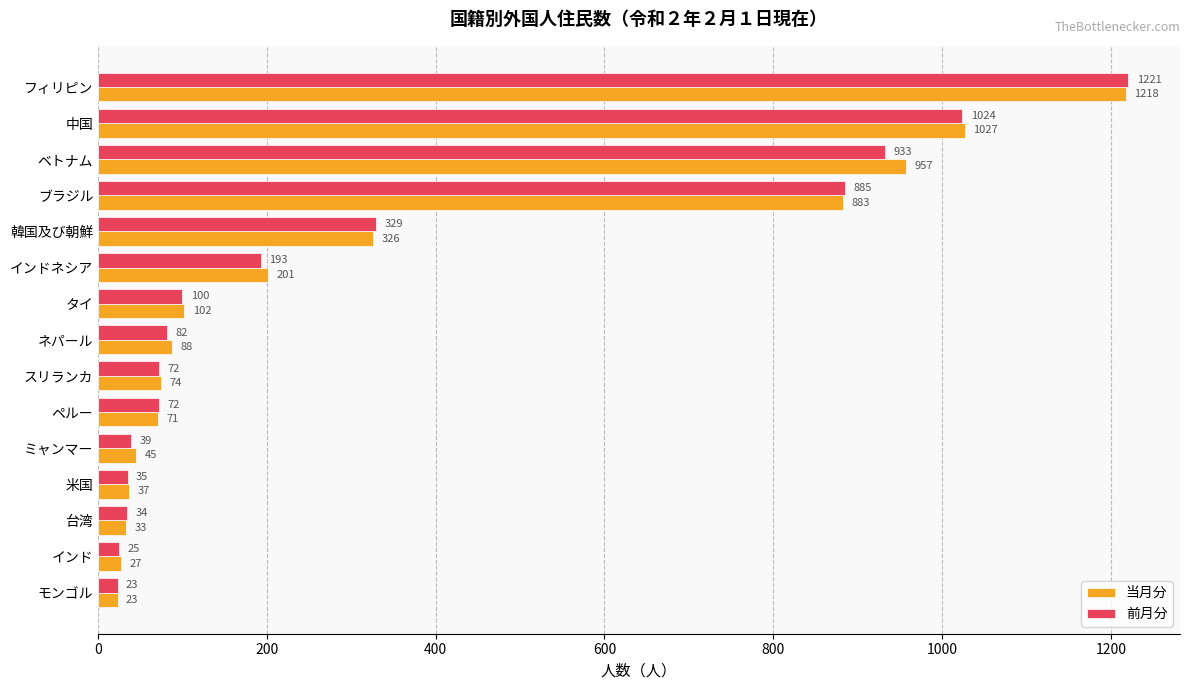

Count the number of categories in the chart.

15